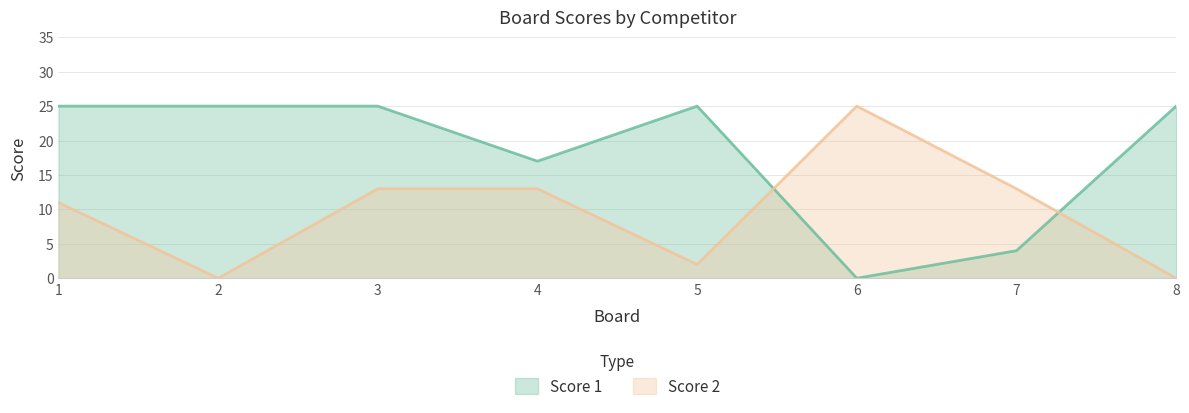

At which category does Score 2 reach its first local valley?

2